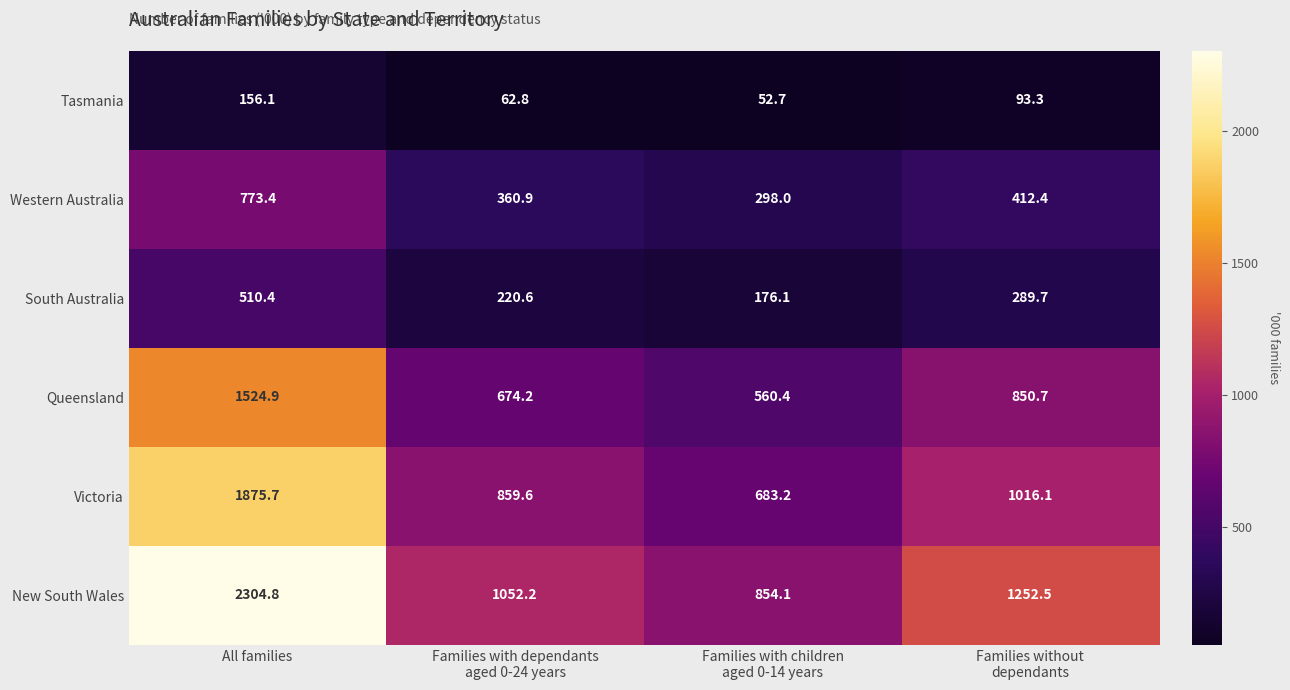

How many categories are shown in the chart?

4